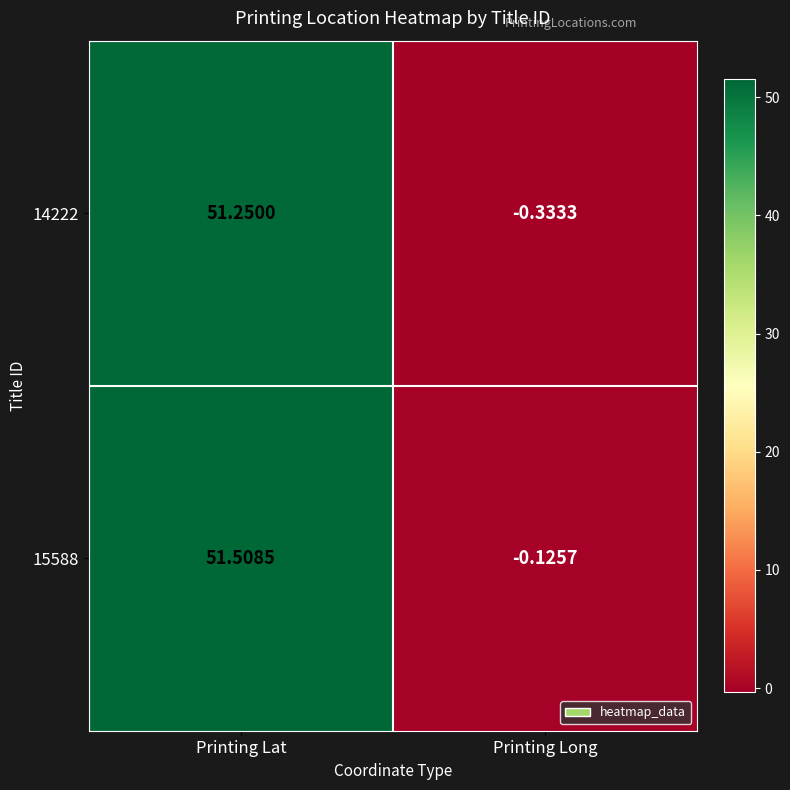

At which label is 14222 closest to 25?

Printing Long